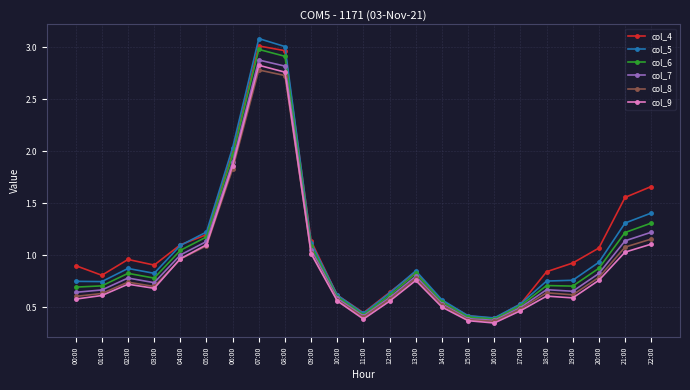

The value of col_6 at 22:00 is 1.9. True or false?

False